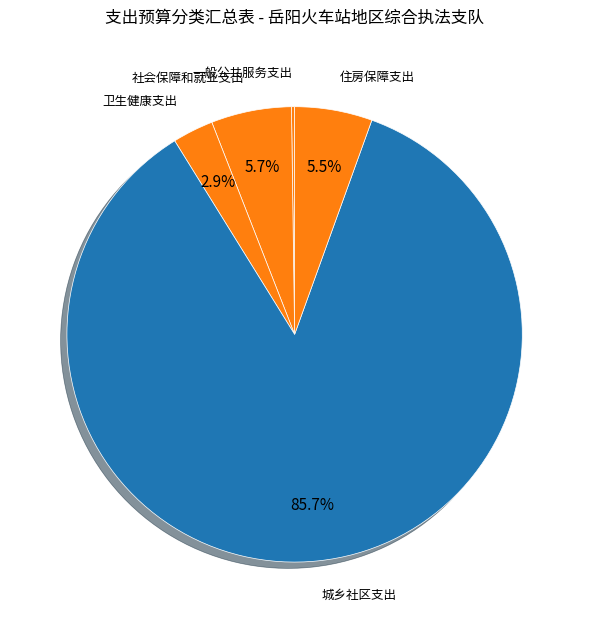

To the nearest percent, what is the average slice percentage?

20%